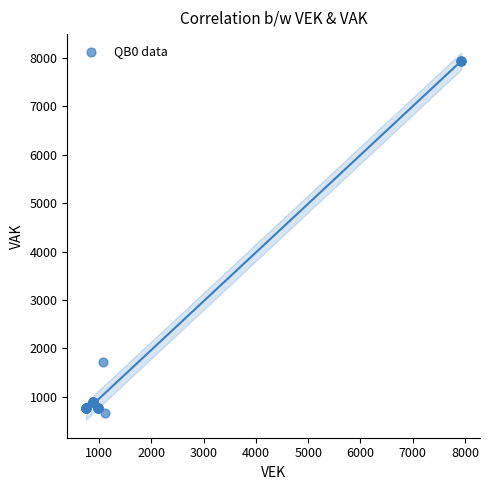

What Y value in the scatter plot is closest to 4308?

1717